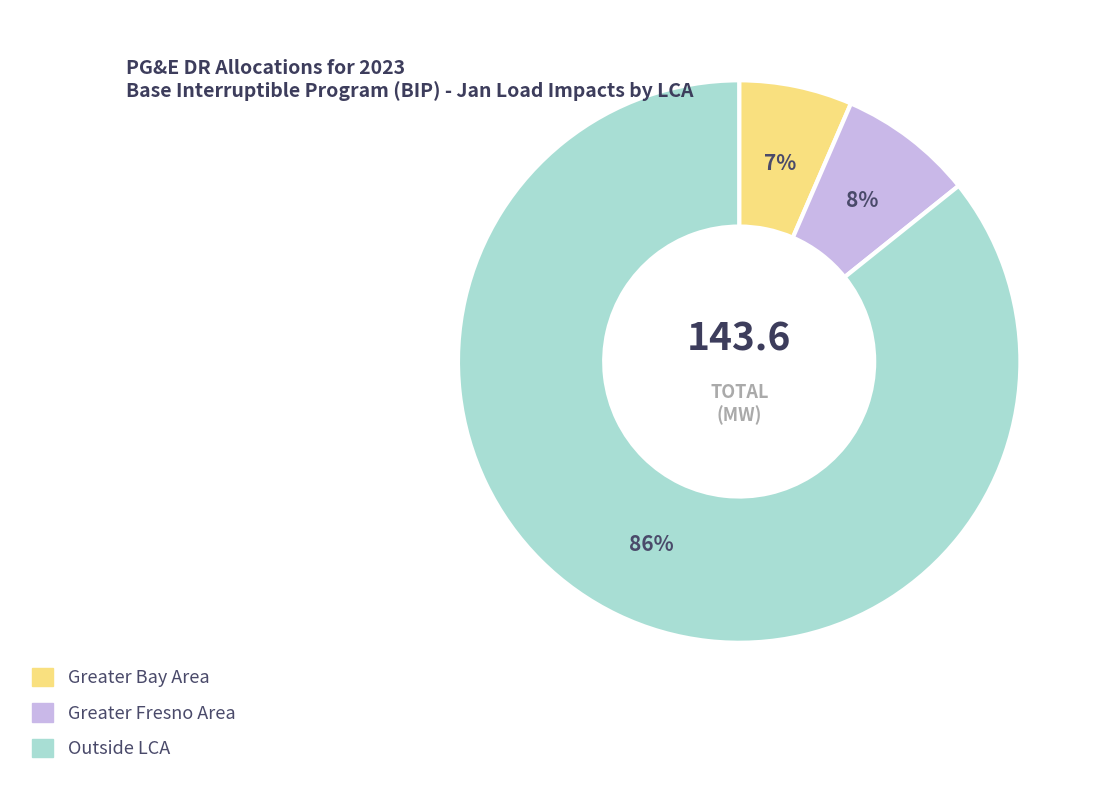

Rank the categories by value from lowest to highest.

Greater Bay Area, Greater Fresno Area, Outside LCA